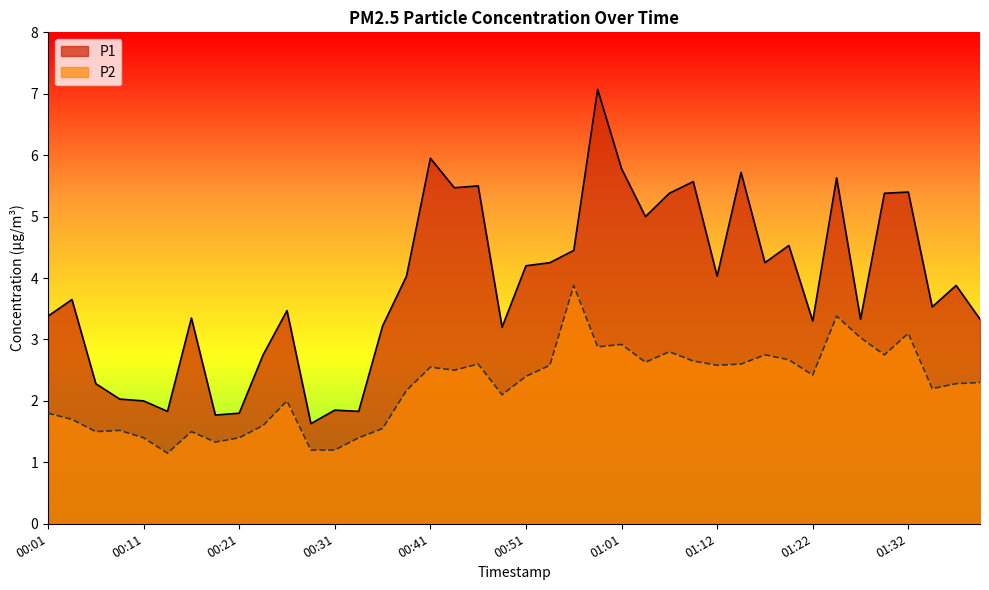

What is the highest value of the P1 series?

7.1